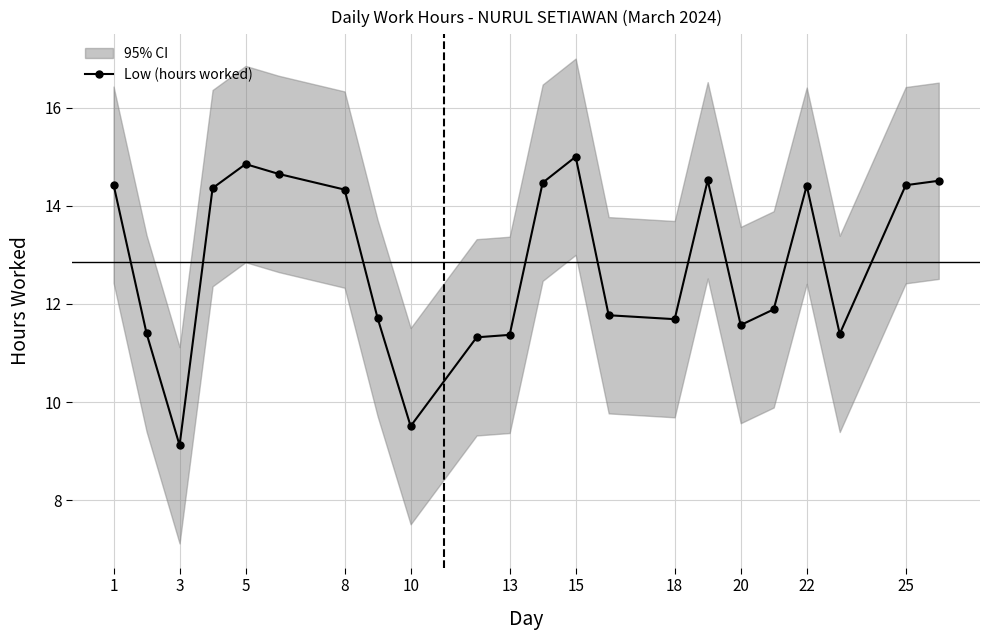

The value of Low (hours worked) at 8 is 9.7. True or false?

False